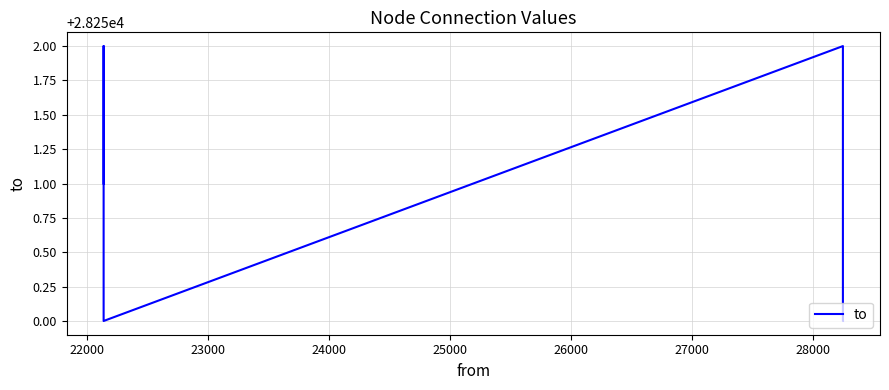

What is the difference between the maximum and minimum values?

2